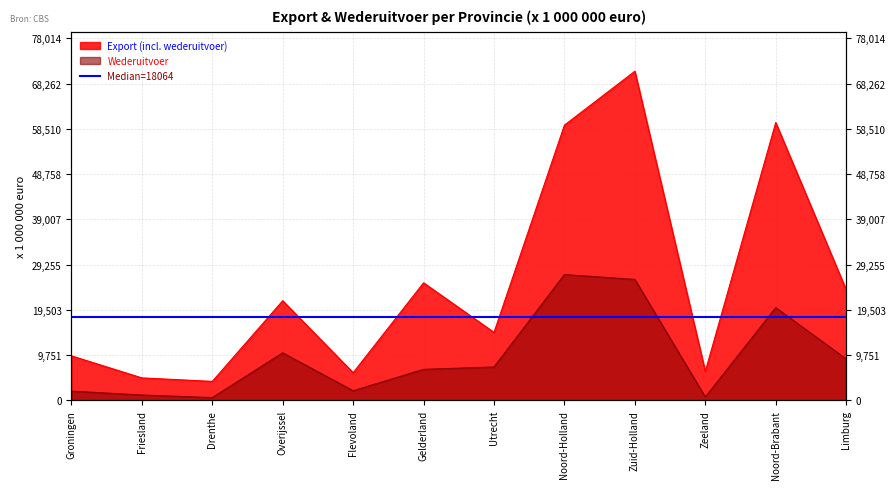

Rank the series by their average value, from highest to lowest.

Export (incl. wederuitvoer), Wederuitvoer